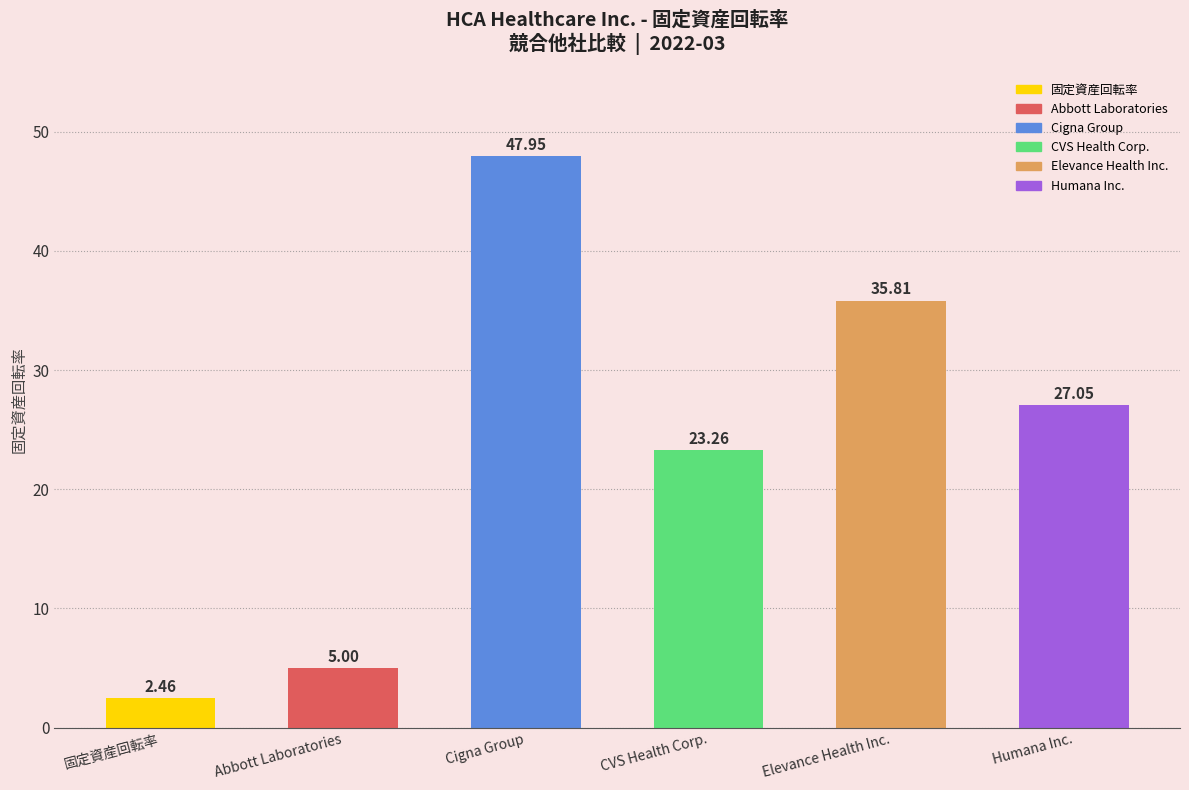

How many categories are shown in the chart?

6